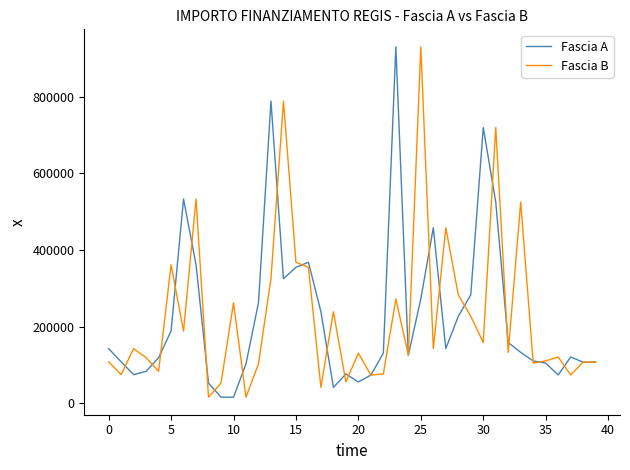

What is the maximum value shown in the chart?

930869.5